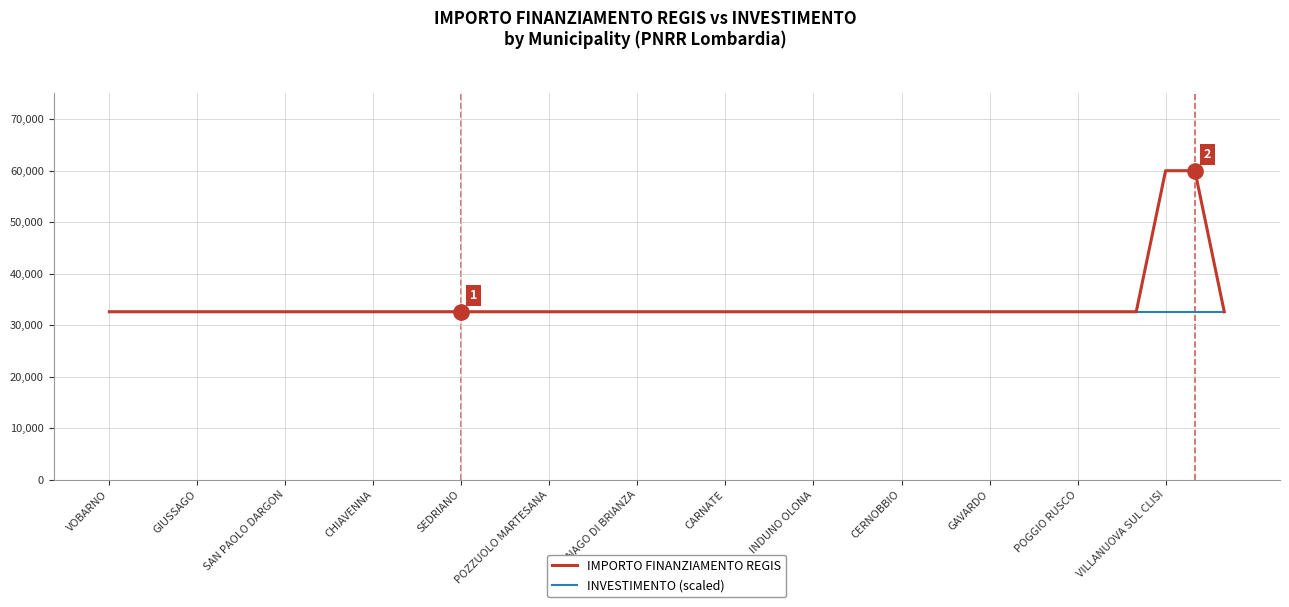

Reading left to right, list all the values displayed in this chart.

IMPORTO FINANZIAMENTO REGIS: 32589	32589	32589	32589	32589	32589	32589	32589	32589	32589	32589	32589	32589	32589	32589	32589	32589	32589	32589	32589	32589	32589	32589	32589	32589	32589	32589	32589	32589	32589	32589	32589	32589	32589	32589	32589	59966	59966	32589
INVESTIMENTO (scaled): 32589	32589	32589	32589	32589	32589	32589	32589	32589	32589	32589	32589	32589	32589	32589	32589	32589	32589	32589	32589	32589	32589	32589	32589	32589	32589	32589	32589	32589	32589	32589	32589	32589	32589	32589	32589	32589	32589	32589